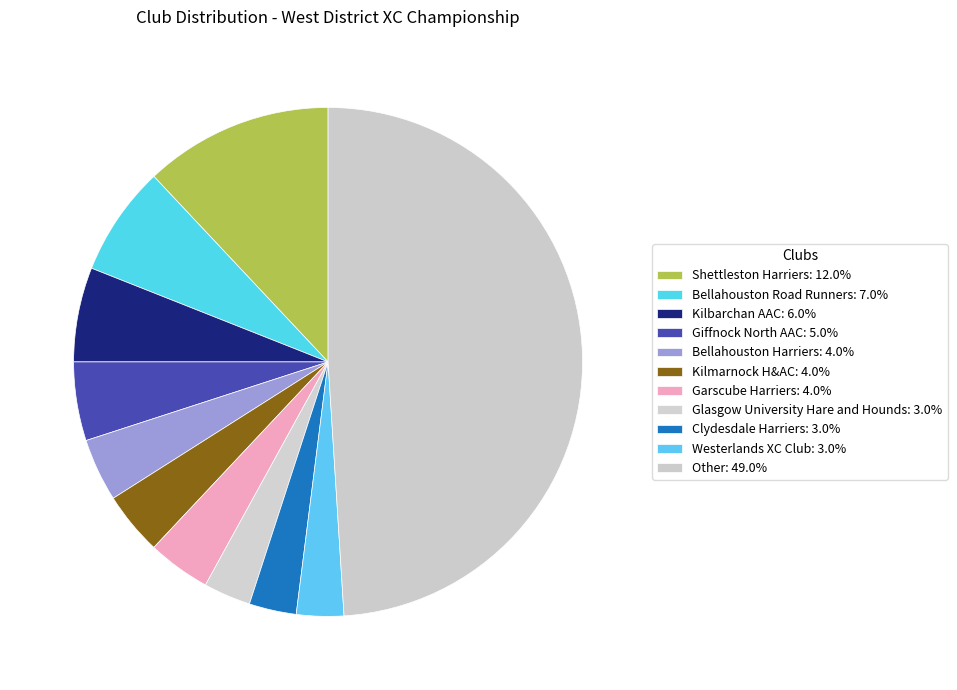

What percentage is the Kilmarnock H&AC slice, to the nearest percent?

4%